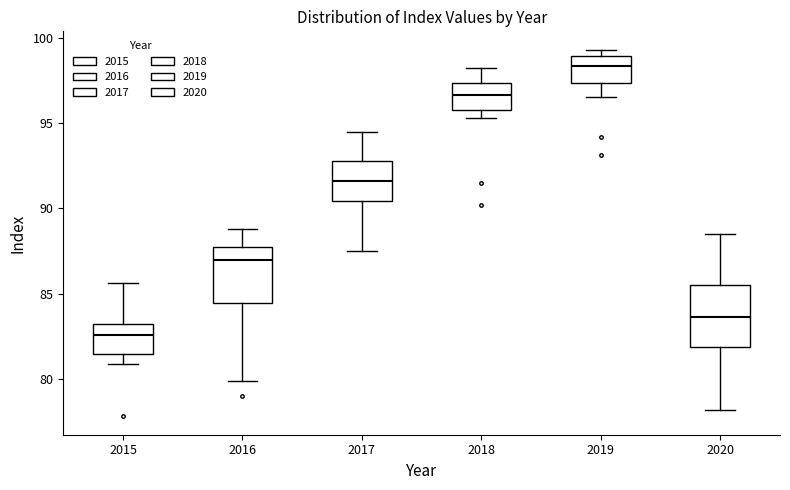

Reading left to right, read every box against the y-axis: the position of its median line, the range the box covers, and the ends of its whiskers. The values are not printed on the chart, so give them approximately, as read against the axis.

2015: median 82.5, box 81.5 to 83.0, whiskers 81.0 to 85.5
2016: median 87.0, box 84.5 to 87.5, whiskers 80.0 to 89.0
2017: median 91.5, box 90.5 to 93.0, whiskers 87.5 to 94.5
2018: median 96.5, box 96.0 to 97.5, whiskers 95.5 to 98.0
2019: median 98.5, box 97.5 to 99.0, whiskers 96.5 to 99.5
2020: median 83.5, box 82.0 to 85.5, whiskers 78.0 to 88.5